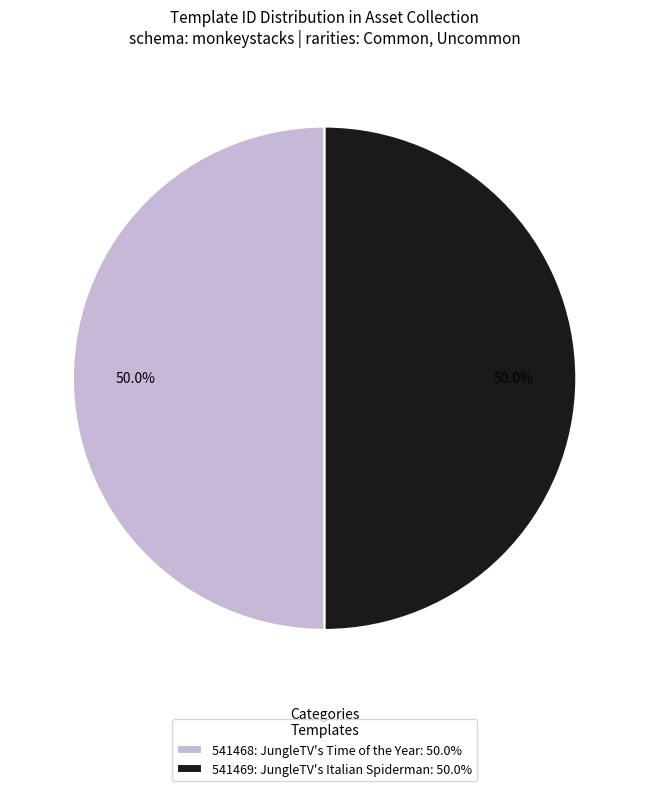

What is the ratio of the value at 541469: JungleTV's Italian Spiderman: 50.0% to the value at 541468: JungleTV's Time of the Year: 50.0%?

1.0